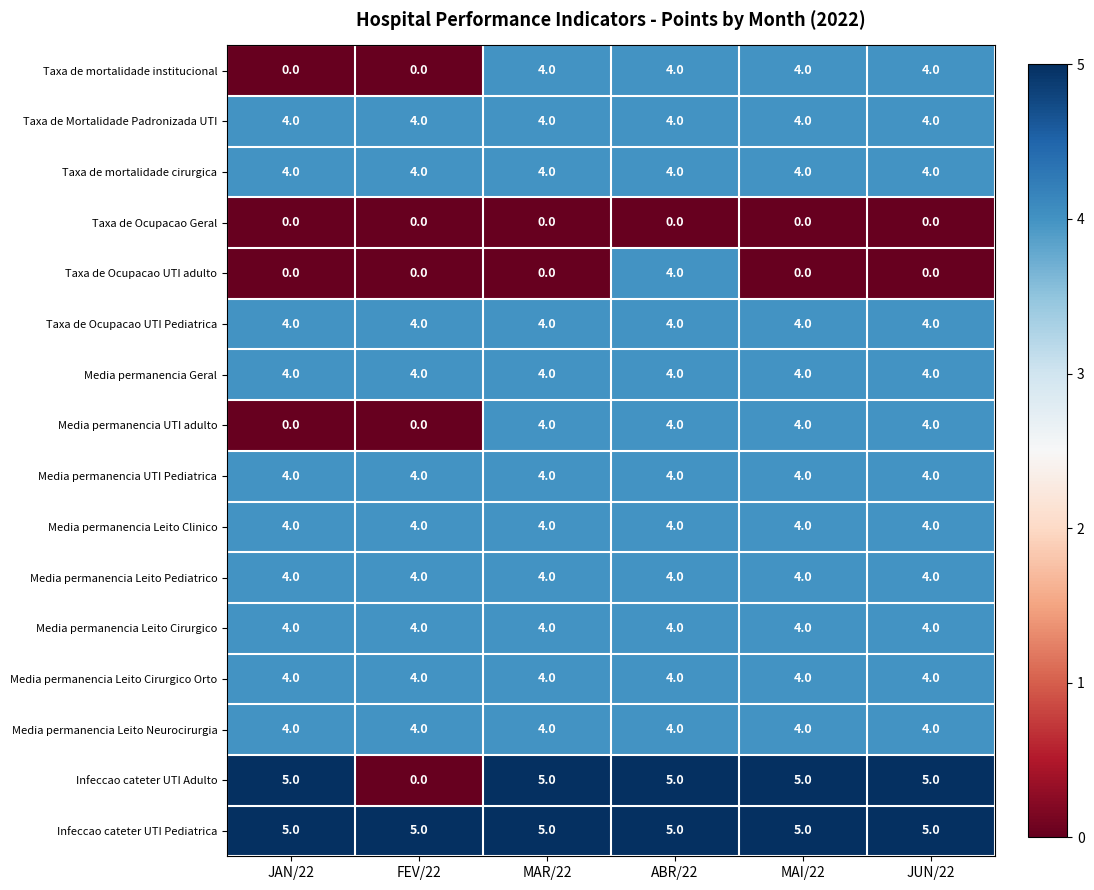

Which series has the widest spread of values?

Infeccao cateter UTI Adulto